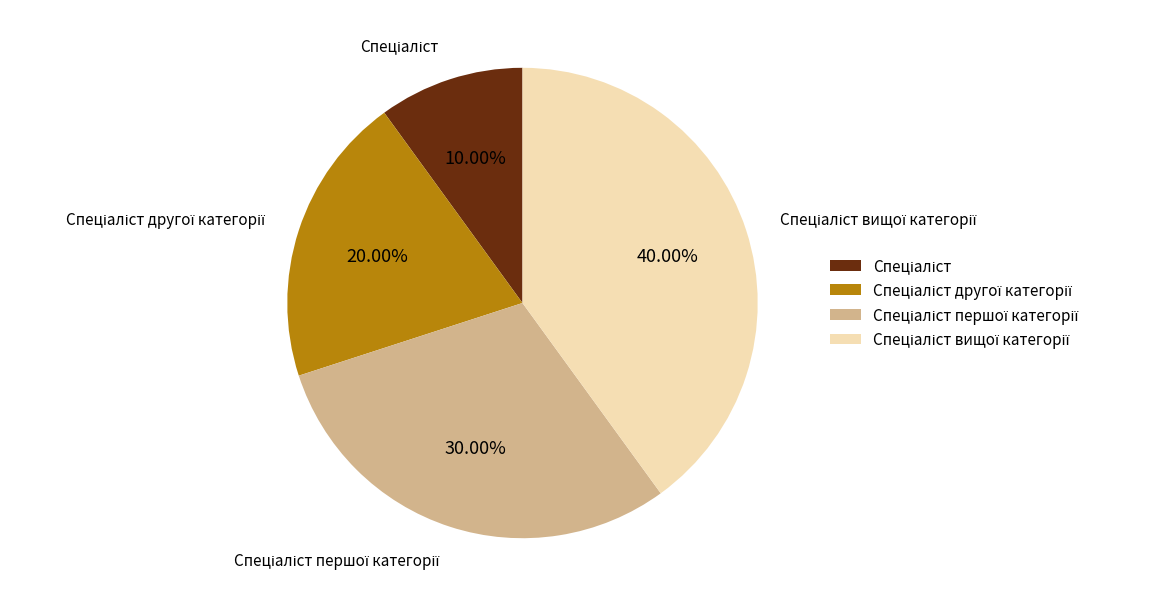

Is there any slice that represents more than half of the pie?

No